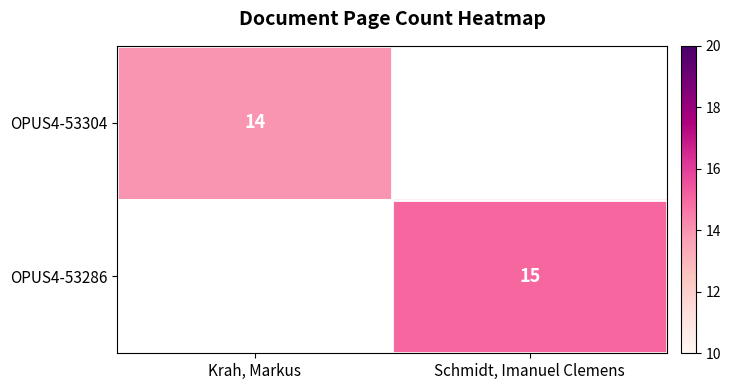

Is it true that OPUS4-53304 equals 20 at Krah, Markus?

False